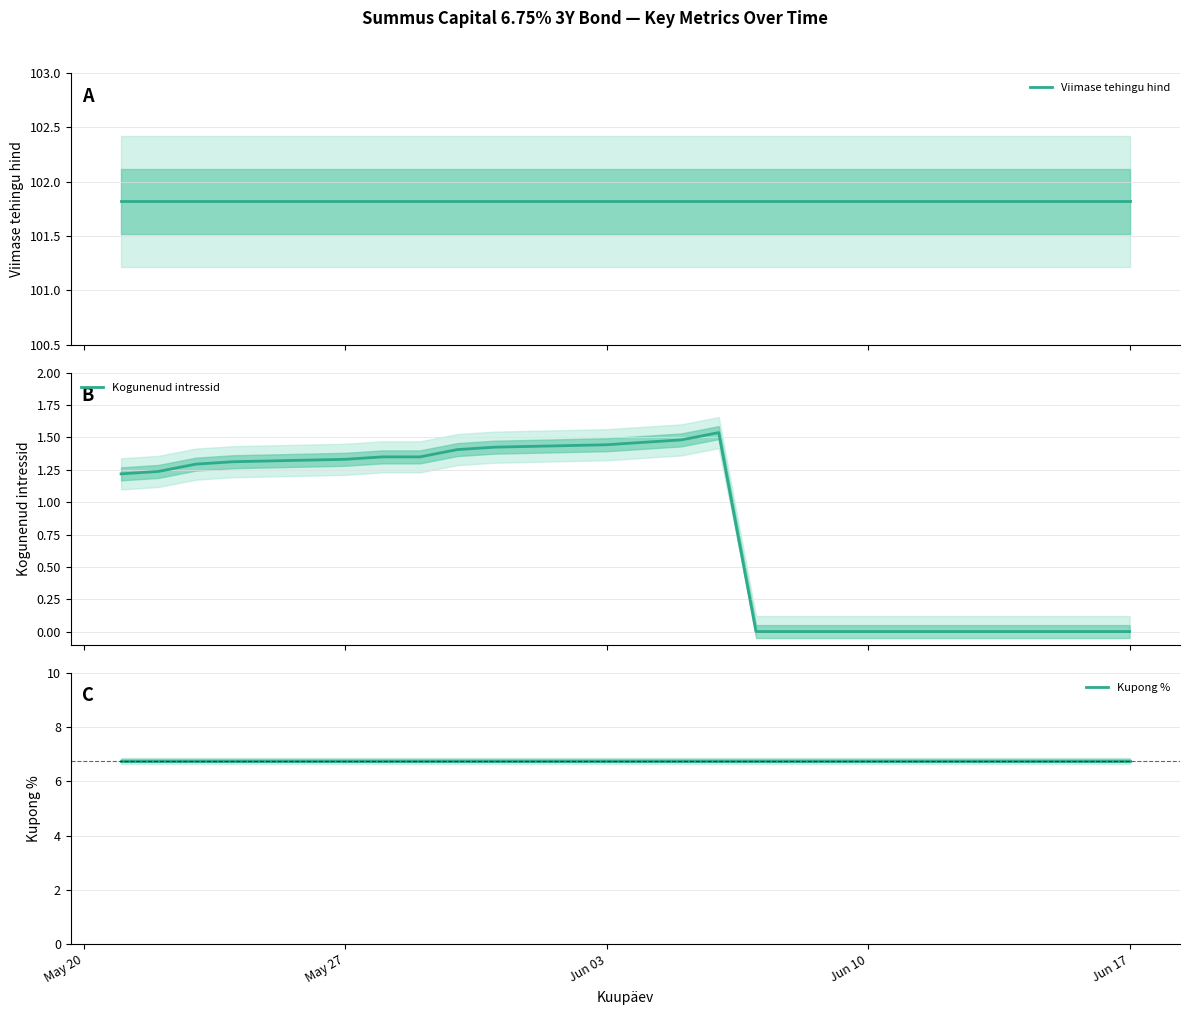

The value of Viimase tehingu hind at Jun 03 is 57.5. True or false?

False